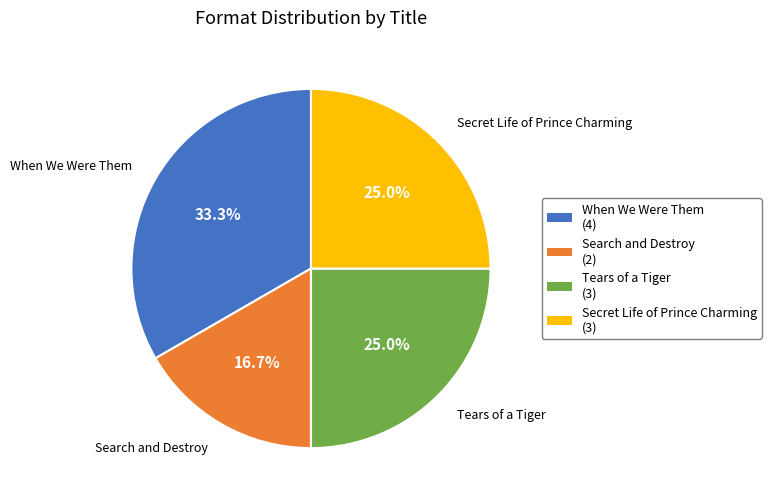

Is Secret Life of Prince Charming the majority of the pie?

No